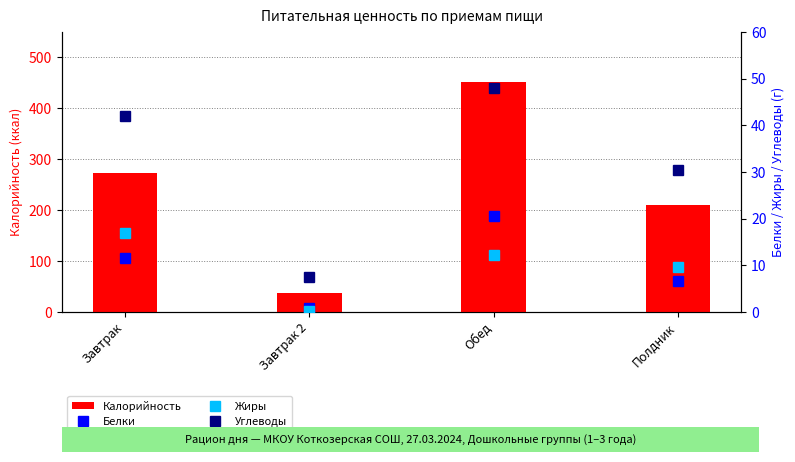

Reading left to right, what are all the values shown in this chart?

Калорийность: 274.0	38.0	451.0	210.0
Белки: 11.6	0.8	20.6	6.7
Жиры: 17.0	0.2	12.2	9.8
Углеводы: 41.9	7.5	47.9	30.5